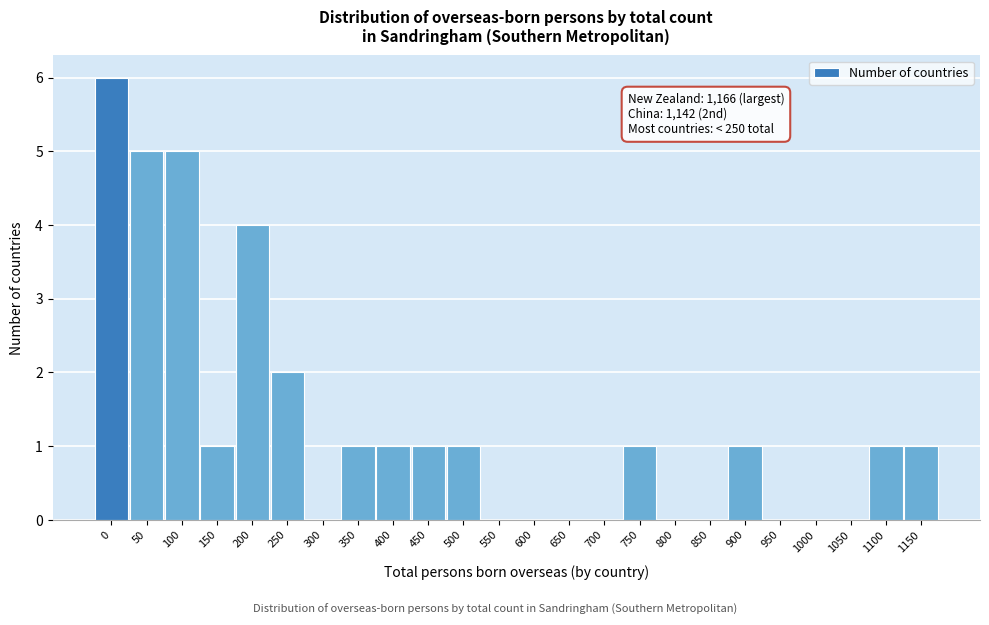

Reading right to left, list all the values displayed in this chart.

1150=1	1100=1	1050=0	1000=0	950=0	900=1	850=0	800=0	750=1	700=0	650=0	600=0	550=0	500=1	450=1	400=1	350=1	300=0	250=2	200=4	150=1	100=5	50=5	0=6